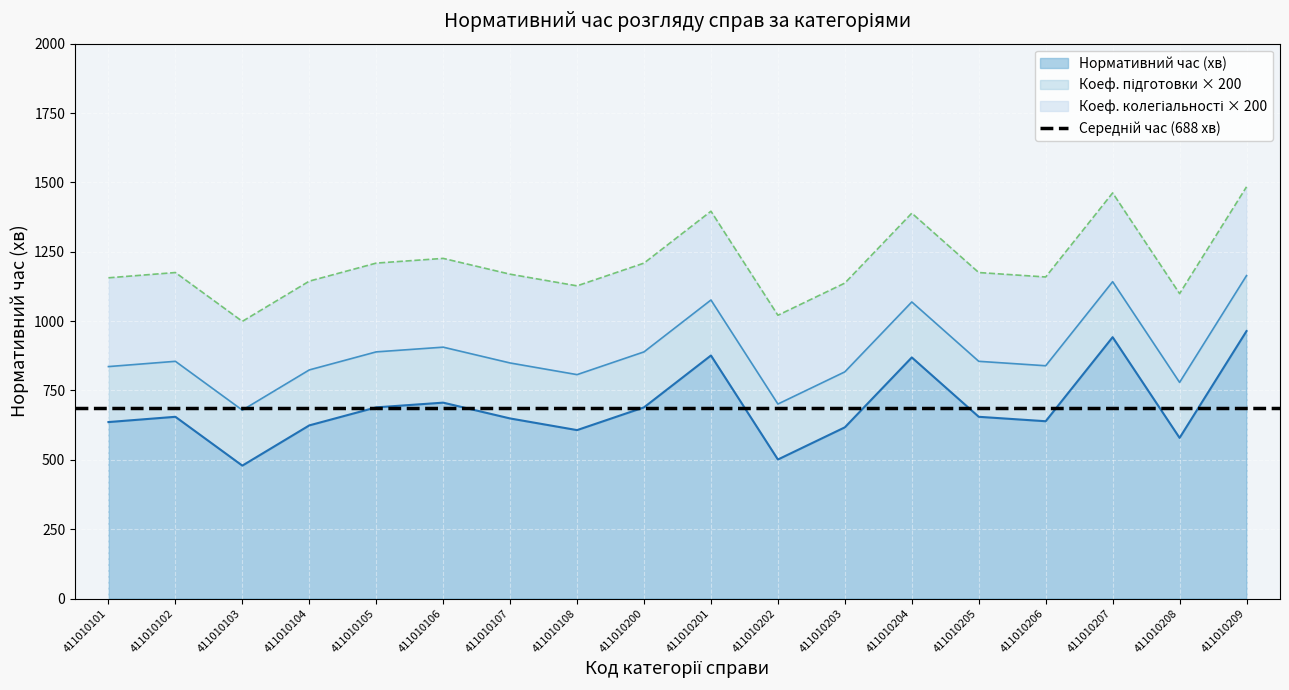

What is the average value of the Коеф. колегіальності series?

1.6